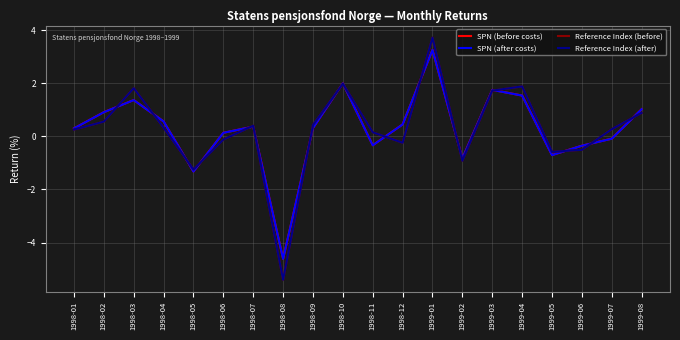

Reading left to right, transcribe all the data shown in this chart.

SPN (before costs): 1998-01=0.3	1998-02=0.9	1998-03=1.4	1998-04=0.6	1998-05=-1.3	1998-06=0.1	1998-07=0.4	1998-08=-4.6	1998-09=0.3	1998-10=2.0	1998-11=-0.3	1998-12=0.5	1999-01=3.3	1999-02=-0.8	1999-03=1.8	1999-04=1.5	1999-05=-0.7	1999-06=-0.3	1999-07=-0.1	1999-08=1.0
SPN (after costs): 1998-01=0.3	1998-02=0.9	1998-03=1.4	1998-04=0.6	1998-05=-1.3	1998-06=0.1	1998-07=0.4	1998-08=-4.6	1998-09=0.3	1998-10=2.0	1998-11=-0.3	1998-12=0.5	1999-01=3.3	1999-02=-0.8	1999-03=1.8	1999-04=1.5	1999-05=-0.7	1999-06=-0.4	1999-07=-0.1	1999-08=1.0
Reference Index (before): 1998-01=0.3	1998-02=0.6	1998-03=1.8	1998-04=0.3	1998-05=-1.2	1998-06=-0.1	1998-07=0.4	1998-08=-5.4	1998-09=0.4	1998-10=2.0	1998-11=0.2	1998-12=-0.2	1999-01=3.7	1999-02=-0.9	1999-03=1.7	1999-04=1.9	1999-05=-0.6	1999-06=-0.5	1999-07=0.3	1999-08=0.9
Reference Index (after): 1998-01=0.3	1998-02=0.6	1998-03=1.8	1998-04=0.3	1998-05=-1.2	1998-06=-0.1	1998-07=0.4	1998-08=-5.4	1998-09=0.4	1998-10=2.0	1998-11=0.2	1998-12=-0.2	1999-01=3.7	1999-02=-0.9	1999-03=1.7	1999-04=1.9	1999-05=-0.6	1999-06=-0.5	1999-07=0.3	1999-08=0.9